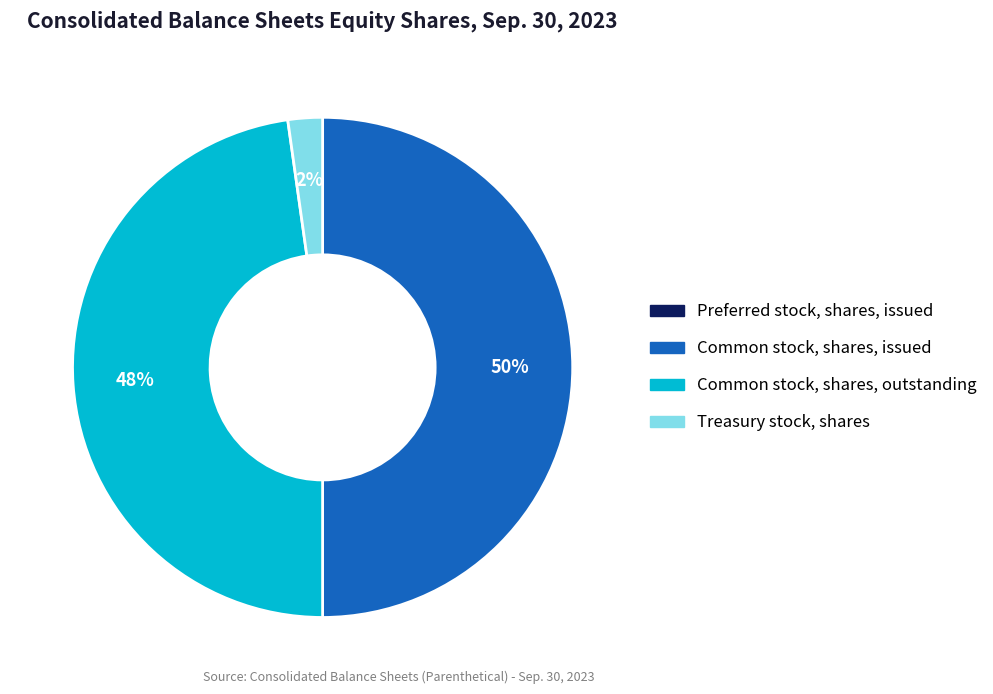

Does Treasury stock, shares account for over 50% of the chart?

No